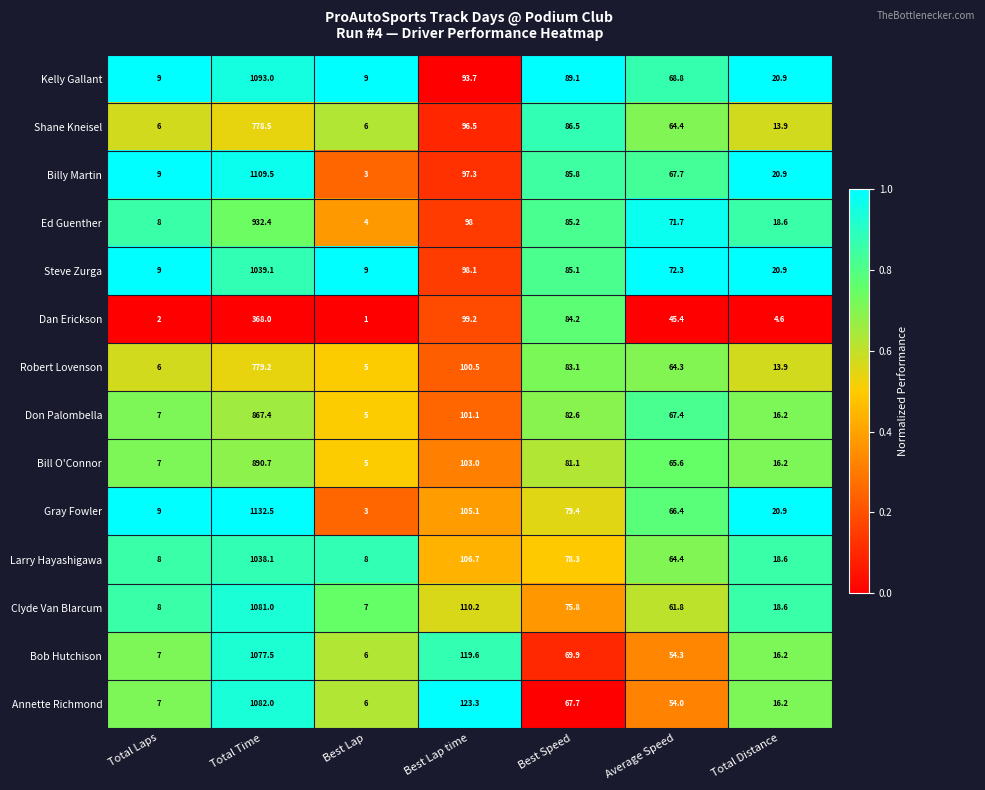

Rank the series at Total Time from highest to lowest value.

Gray Fowler, Billy Martin, Kelly Gallant, Annette Richmond, Clyde Van Blarcum, Bob Hutchison, Steve Zurga, Larry Hayashigawa, Ed Guenther, Bill O'Connor, Don Palombella, Robert Lovenson, Shane Kneisel, Dan Erickson